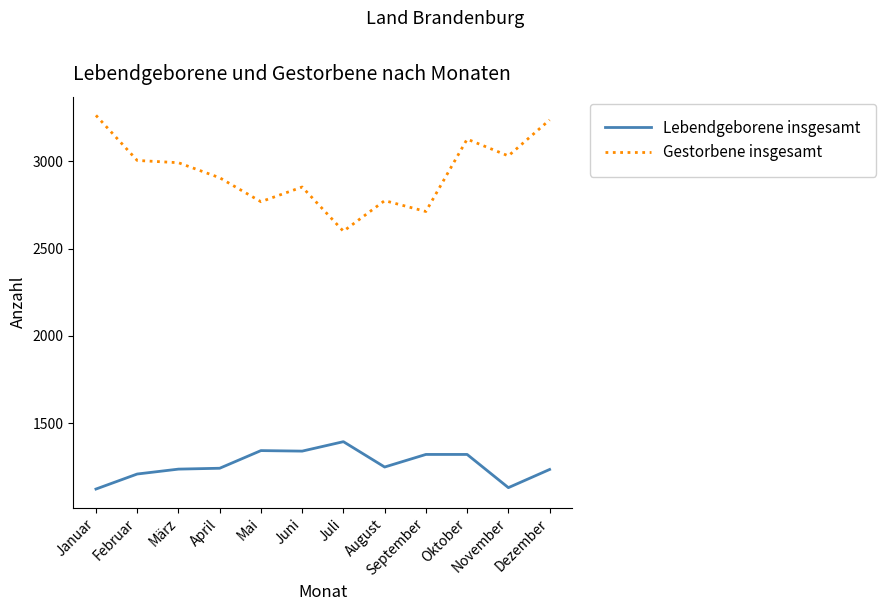

Does the chart display data point markers on the line(s)?

No